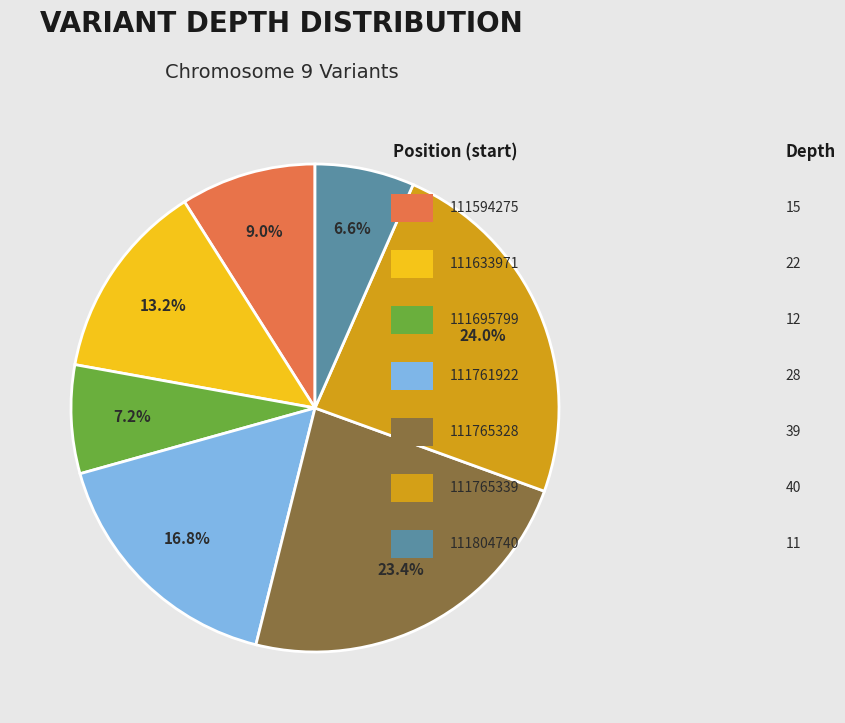

Is there a majority slice in this chart?

No